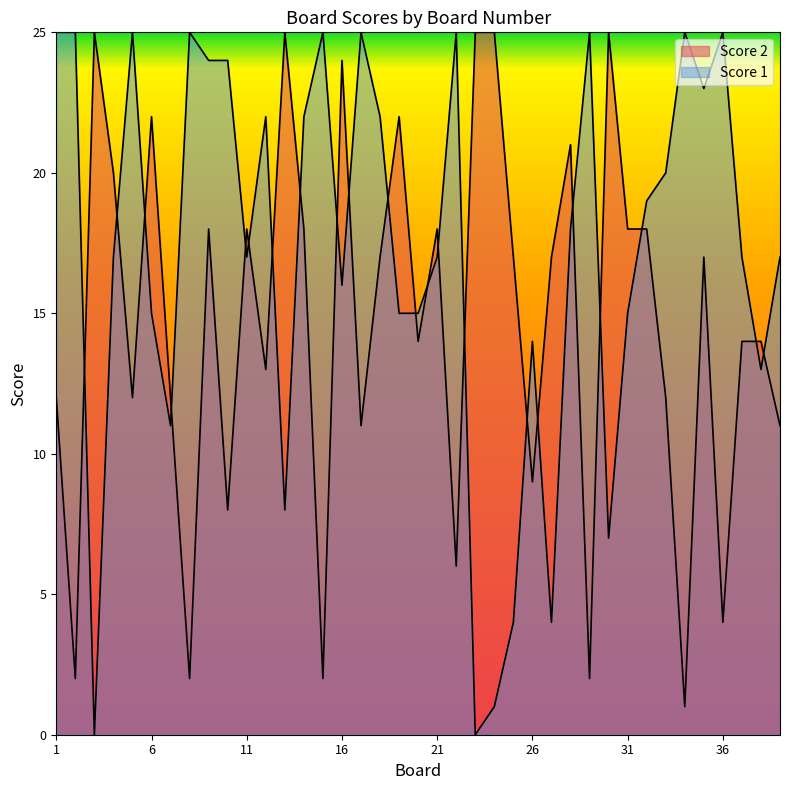

True or false: Score 2 has a value of 2 at 26.

False